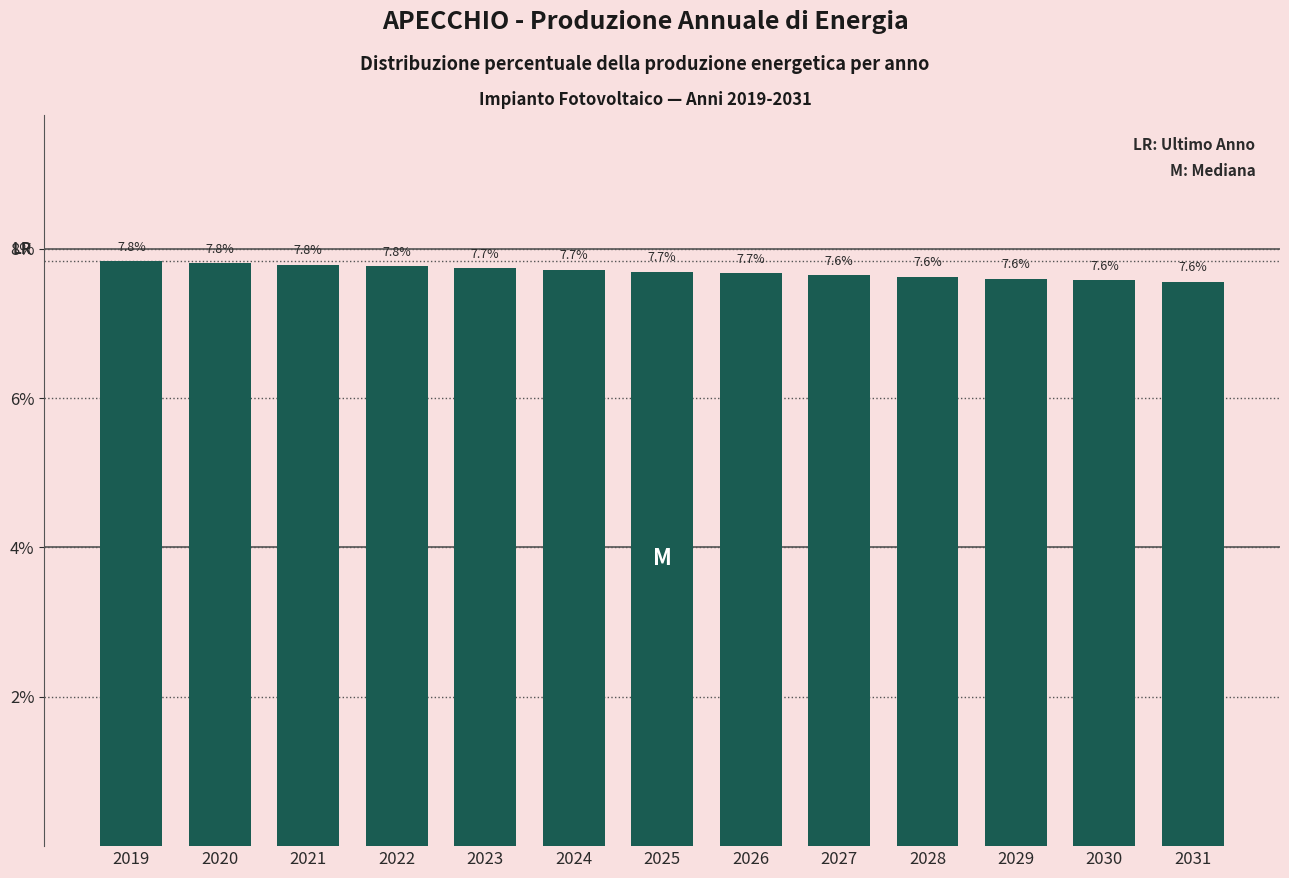

Reading right to left, transcribe all the data shown in this chart.

7.6	7.6	7.6	7.6	7.6	7.7	7.7	7.7	7.7	7.8	7.8	7.8	7.8